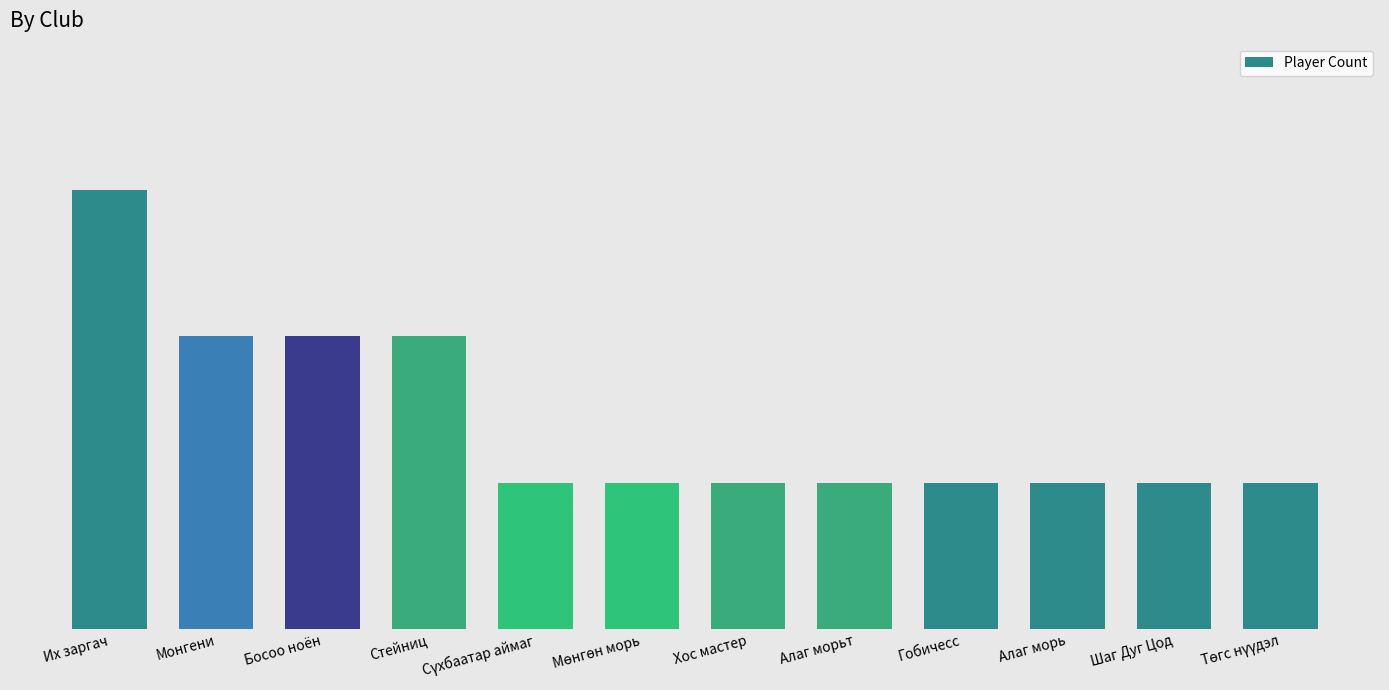

At which category does the chart reach its peak across all series?

Их заргач